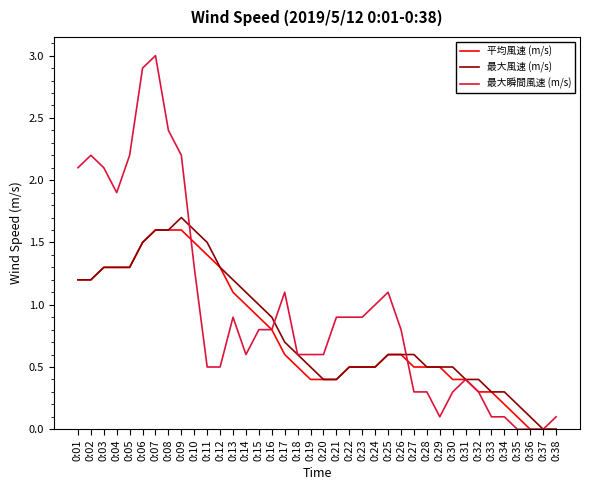

At which category is the sum across all series the highest?

0:07